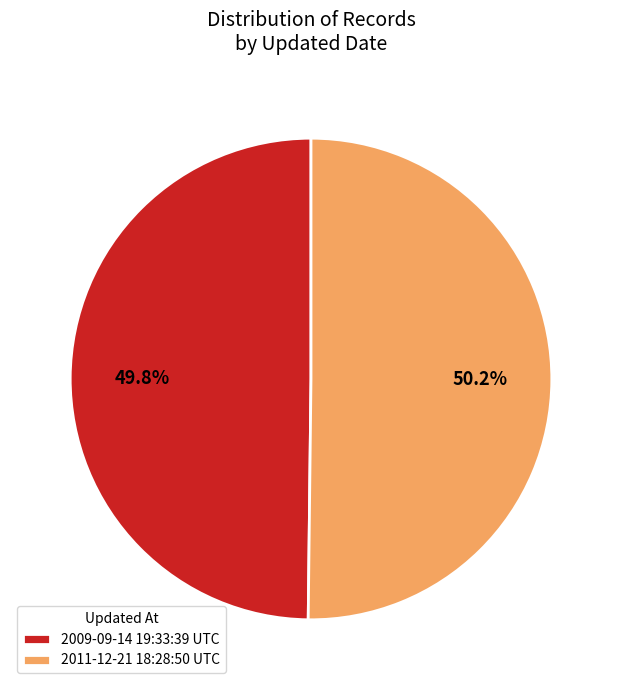

What is the total percentage of 2011-12-21 18:28:50 UTC and 2009-09-14 19:33:39 UTC?

100.0%